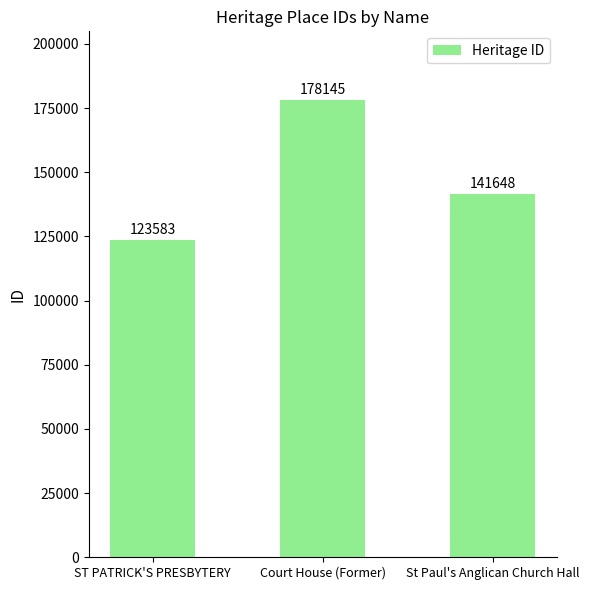

The value at ST PATRICK'S PRESBYTERY is 73294. True or false?

False